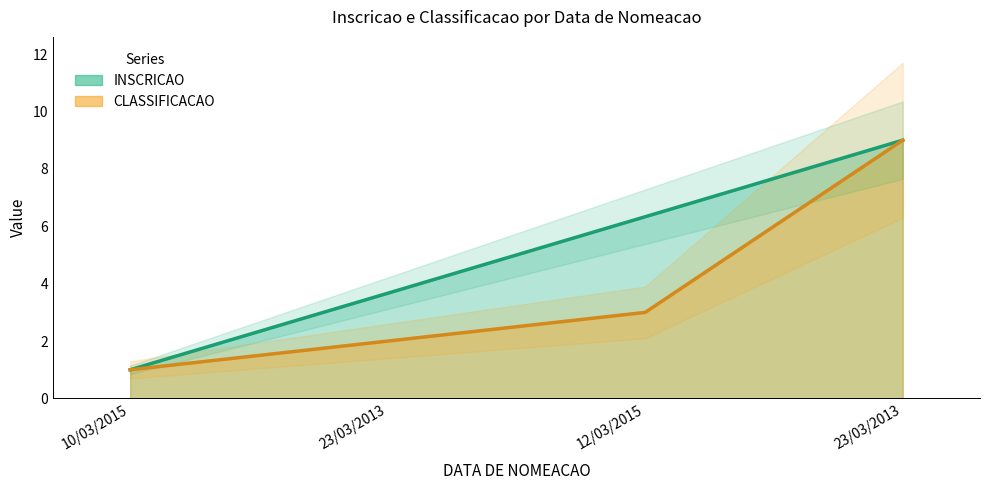

How many data points in CLASSIFICACAO are above 3?

1